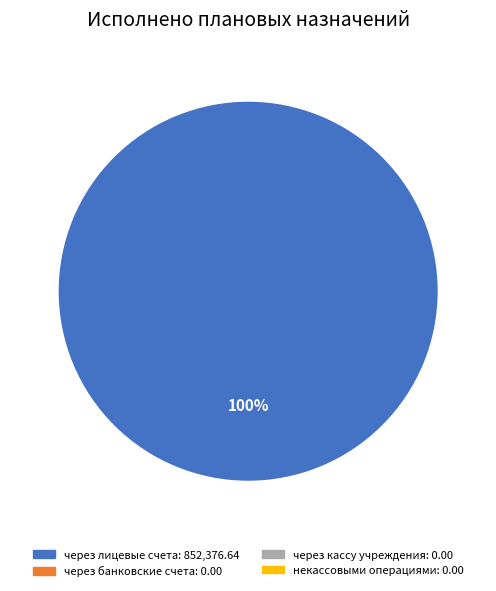

Does any single category account for the majority?

Yes